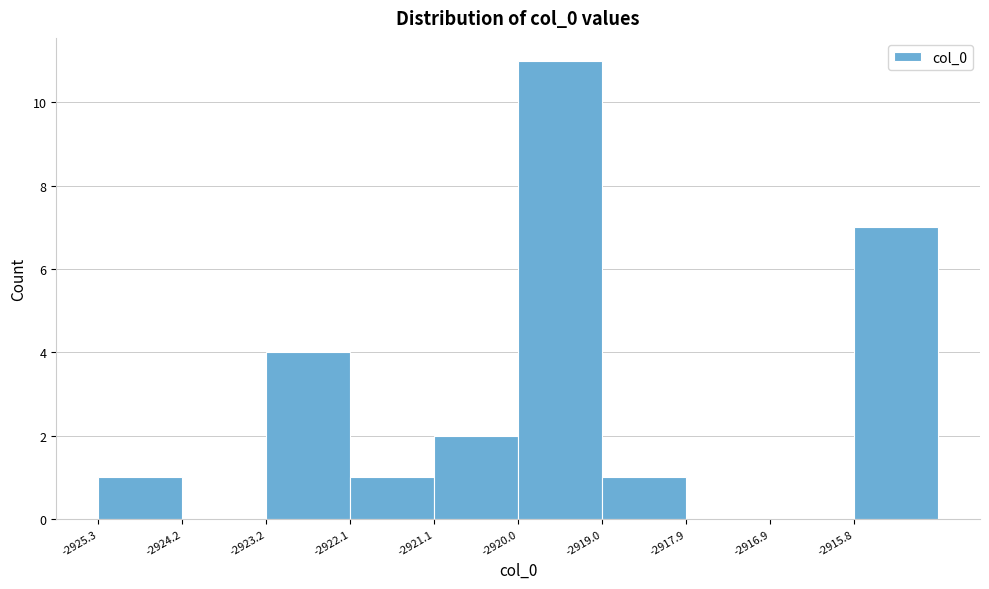

Reading left to right, transcribe this chart: for each bar, give the range it covers on the x-axis and its height. Neither the bar edges nor the heights are printed on the chart, so give them approximately, as read against the axes.

-2925.2 to -2924.2: 1
-2924.2 to -2923.2: 0
-2923.2 to -2922.2: 4
-2922.2 to -2921.0: 1
-2921.0 to -2920.0: 2
-2920.0 to -2919.0: 11
-2919.0 to -2918.0: 1
-2918.0 to -2916.8: 0
-2916.8 to -2915.8: 0
-2915.8 to -2914.8: 7